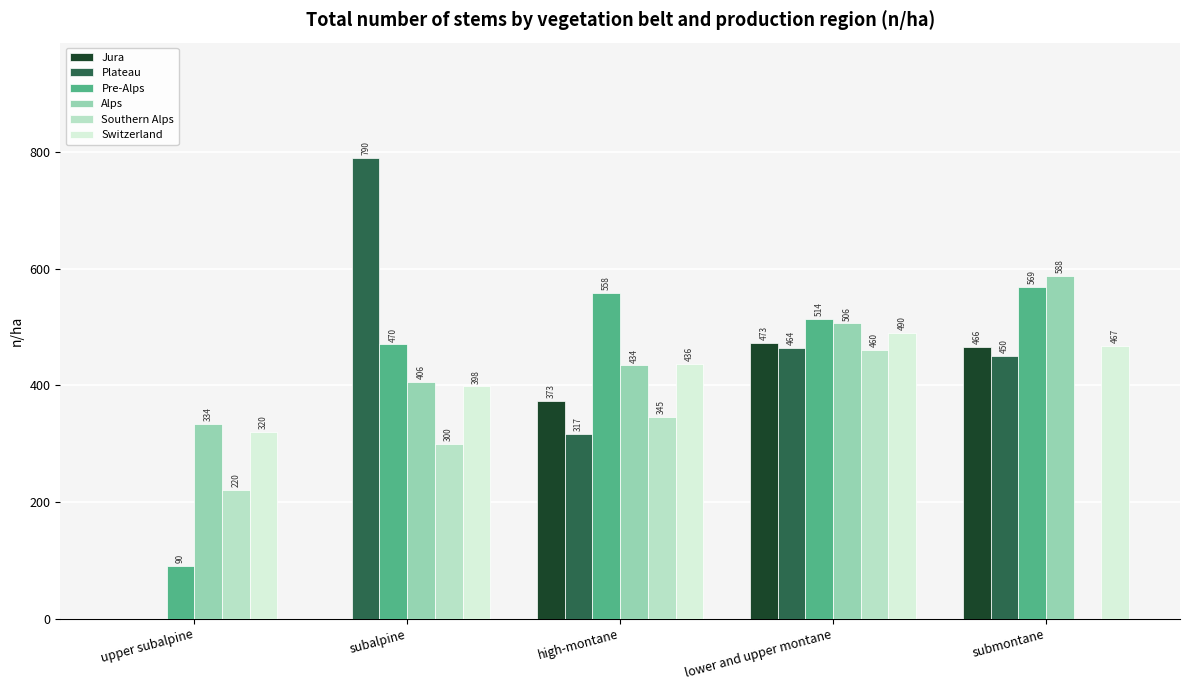

How many distinct data groups are displayed?

6